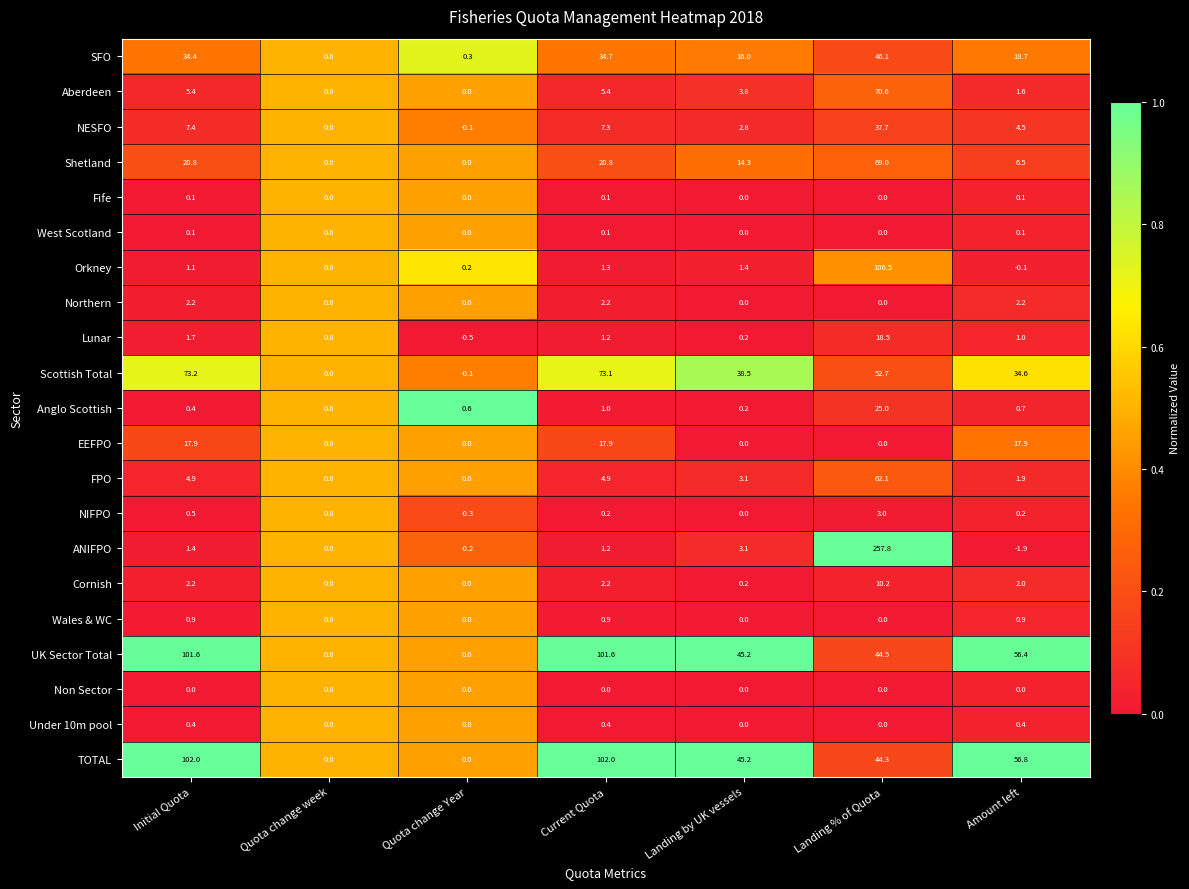

At which category is the sum across all series the highest?

Landing % of Quota